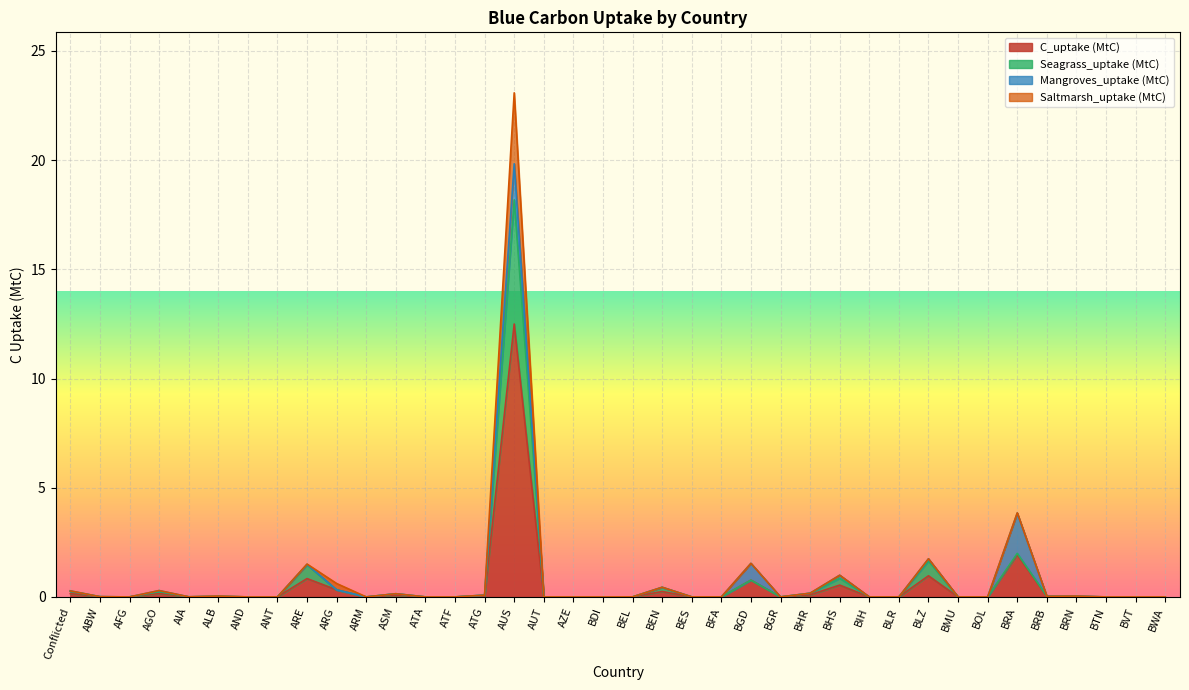

Which category has the highest value in the C_uptake (MtC) series?

AUS